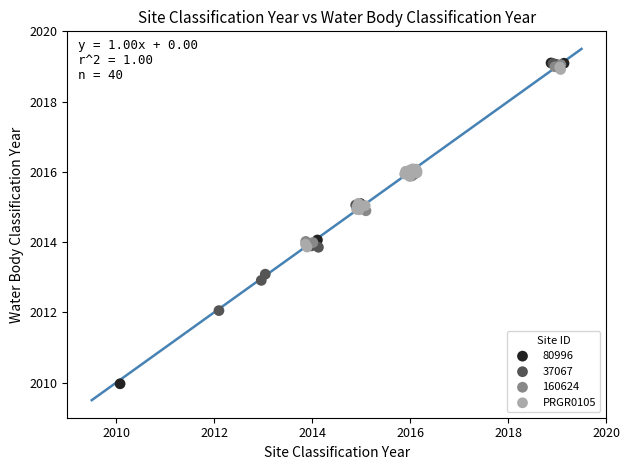

Which series reaches the minimum Y coordinate?

80996